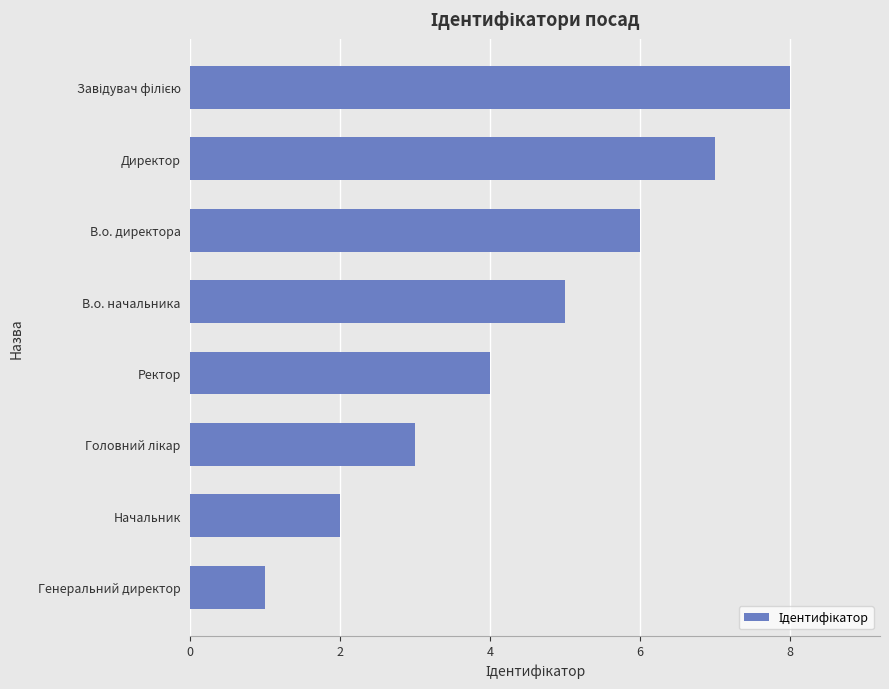

What is the difference between the maximum and minimum values?

7